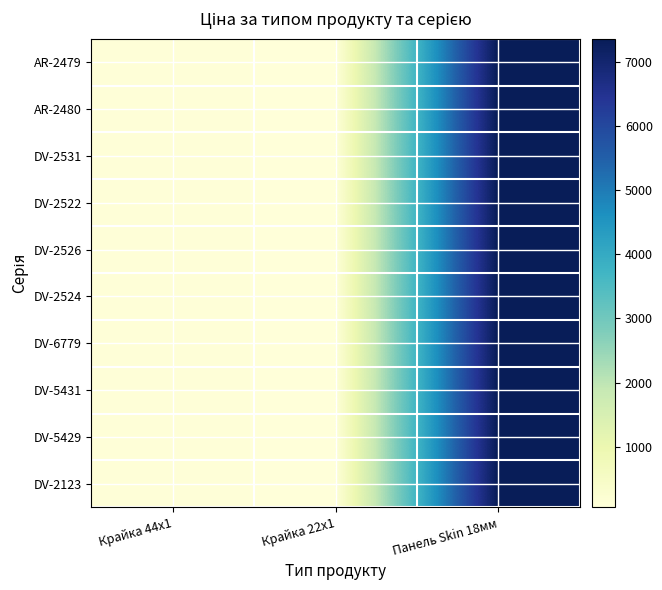

At how many categories does at least one series exceed 3581?

1